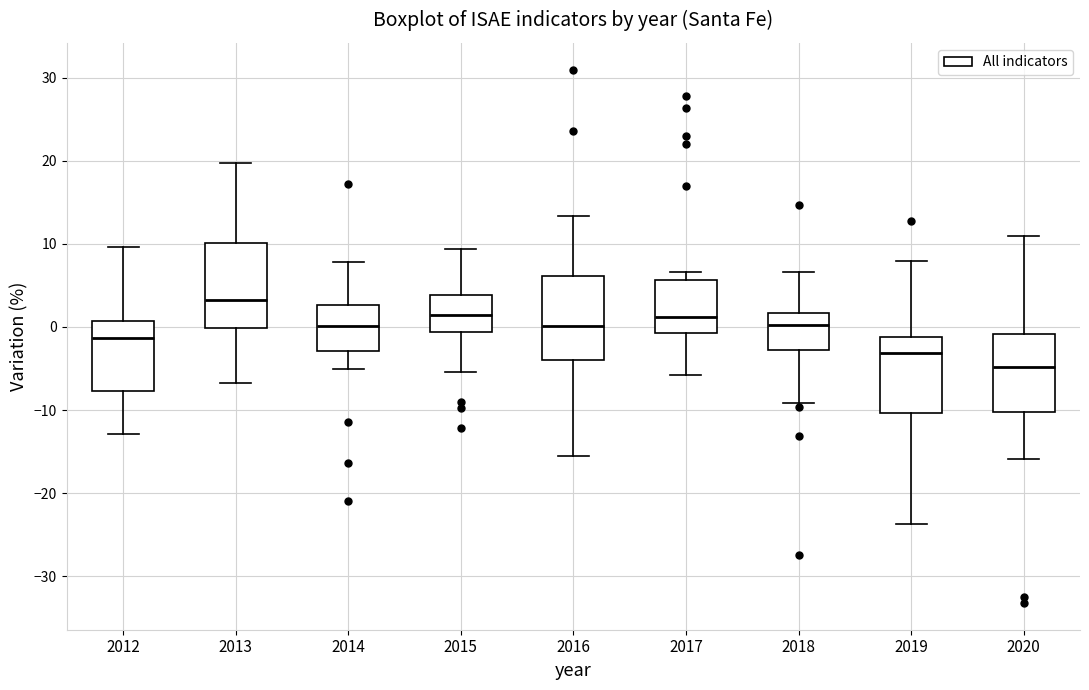

Where does the lower whisker of the box at x = 2018 end on the y-axis? The values are not printed on the chart, so give them approximately, as read against the axis.

-9